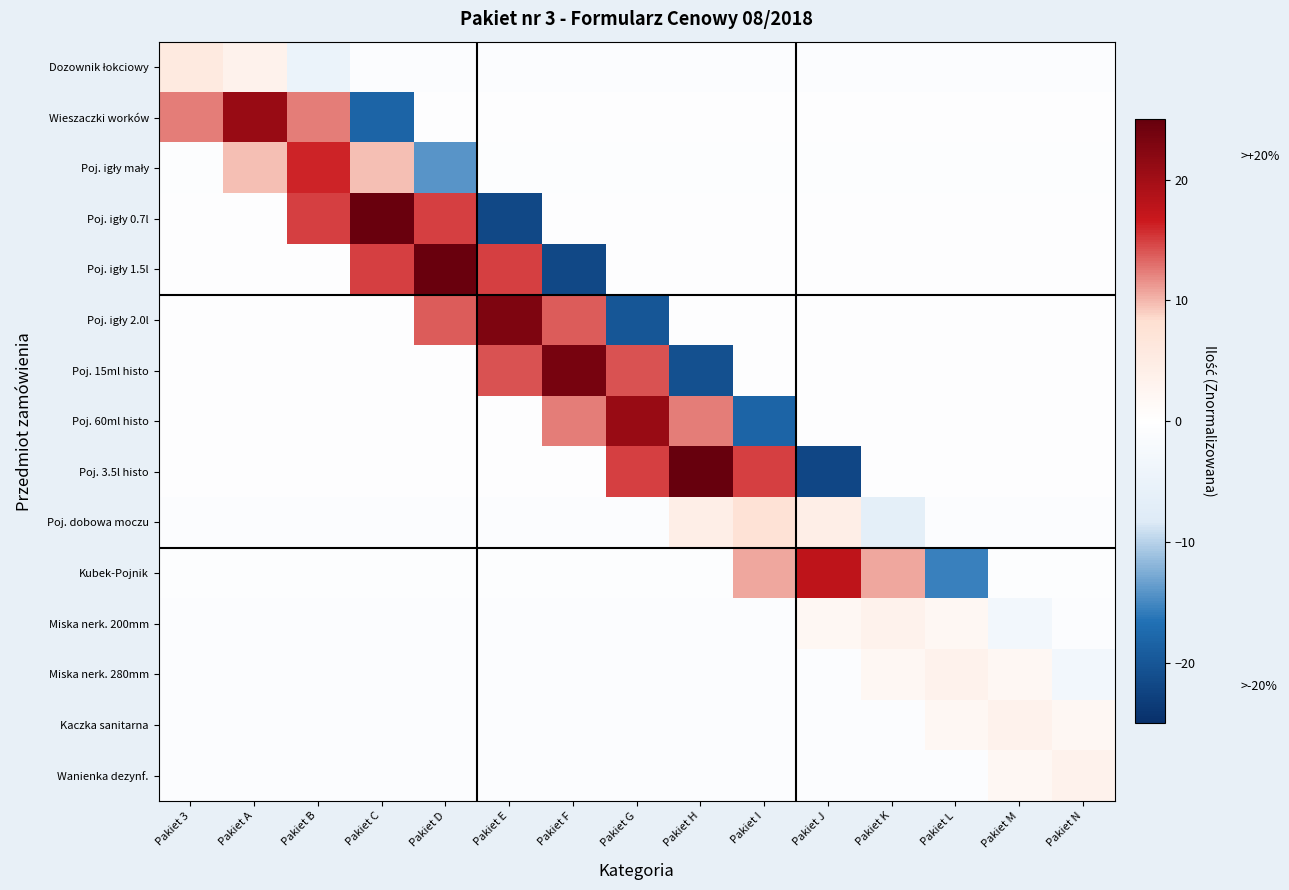

How many categories are shown in the chart?

15